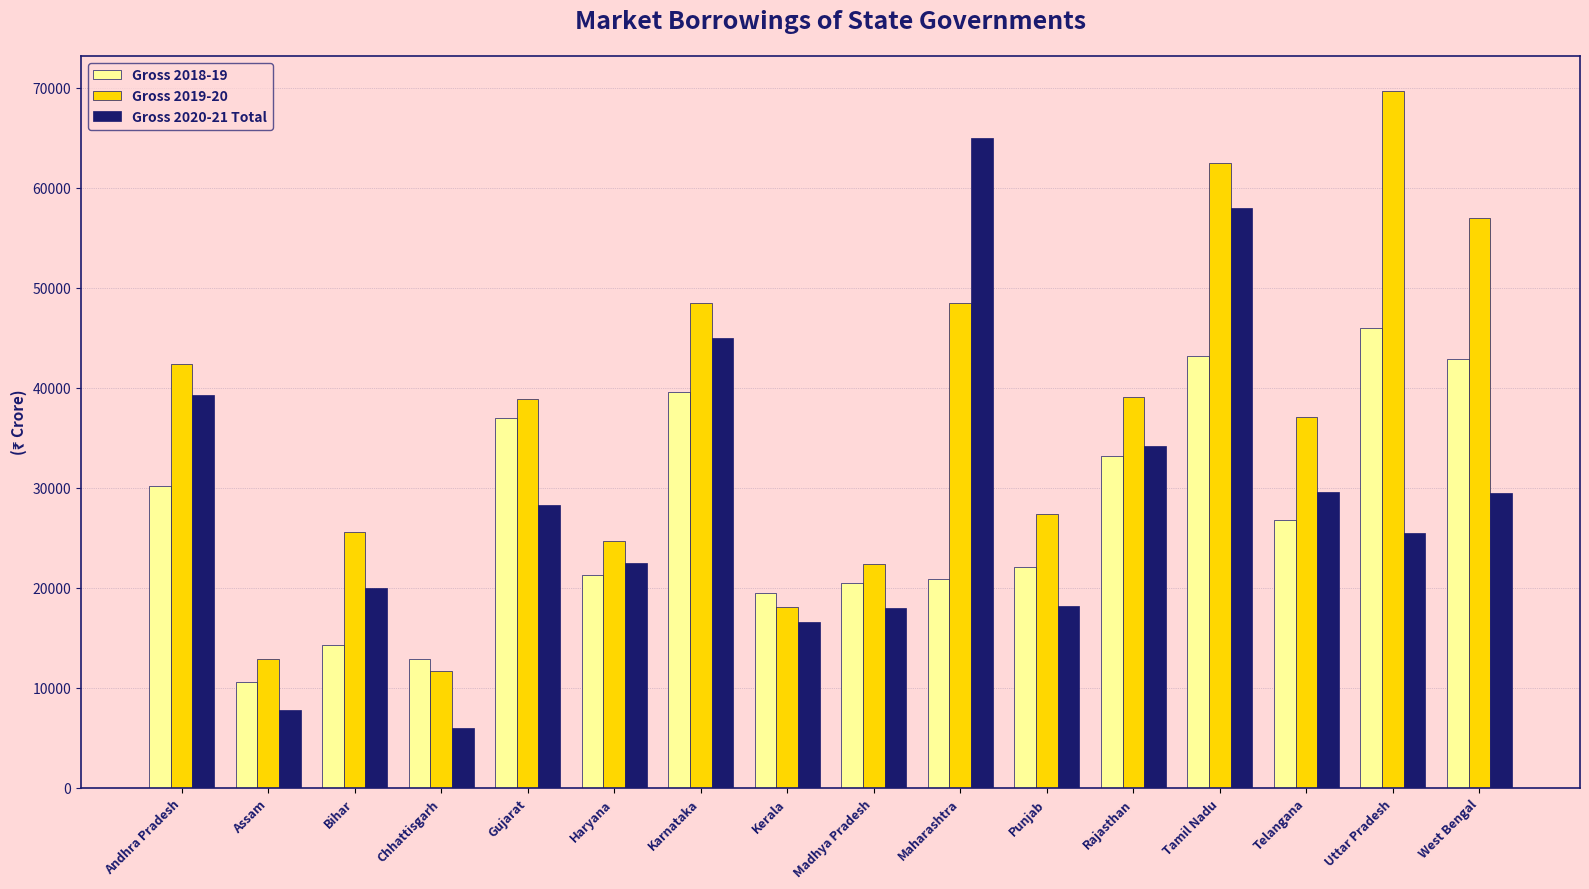

Are the bars horizontal?

No